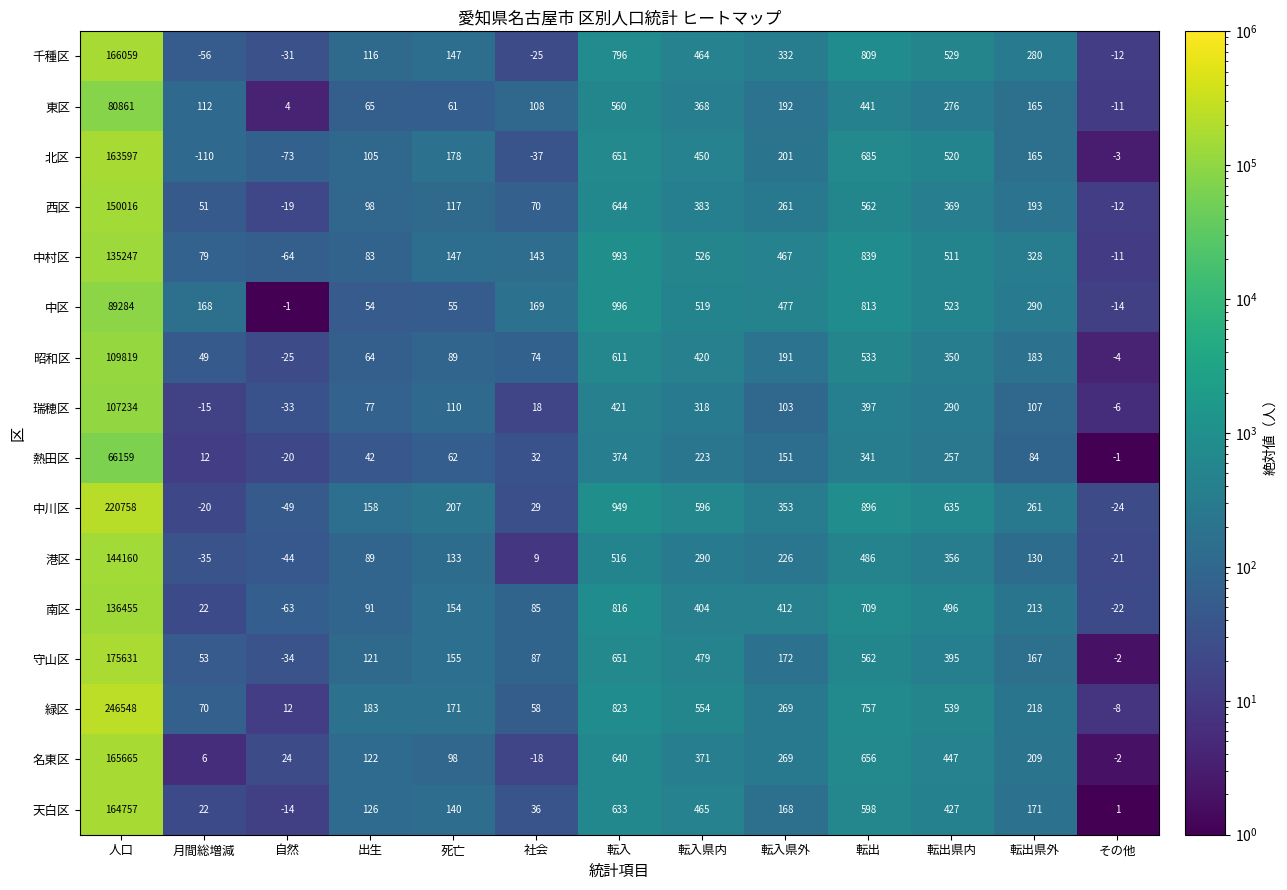

The 中川区 series shows 20 at 社会. True or false?

False